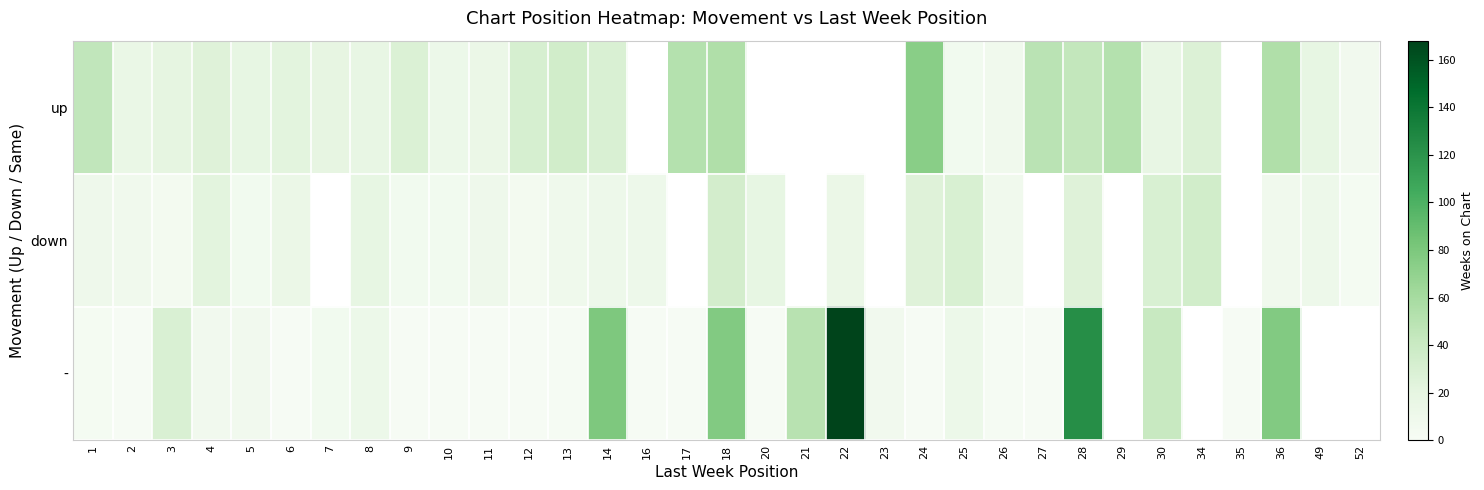

At 11, list the series in order from largest to smallest.

up, down, -